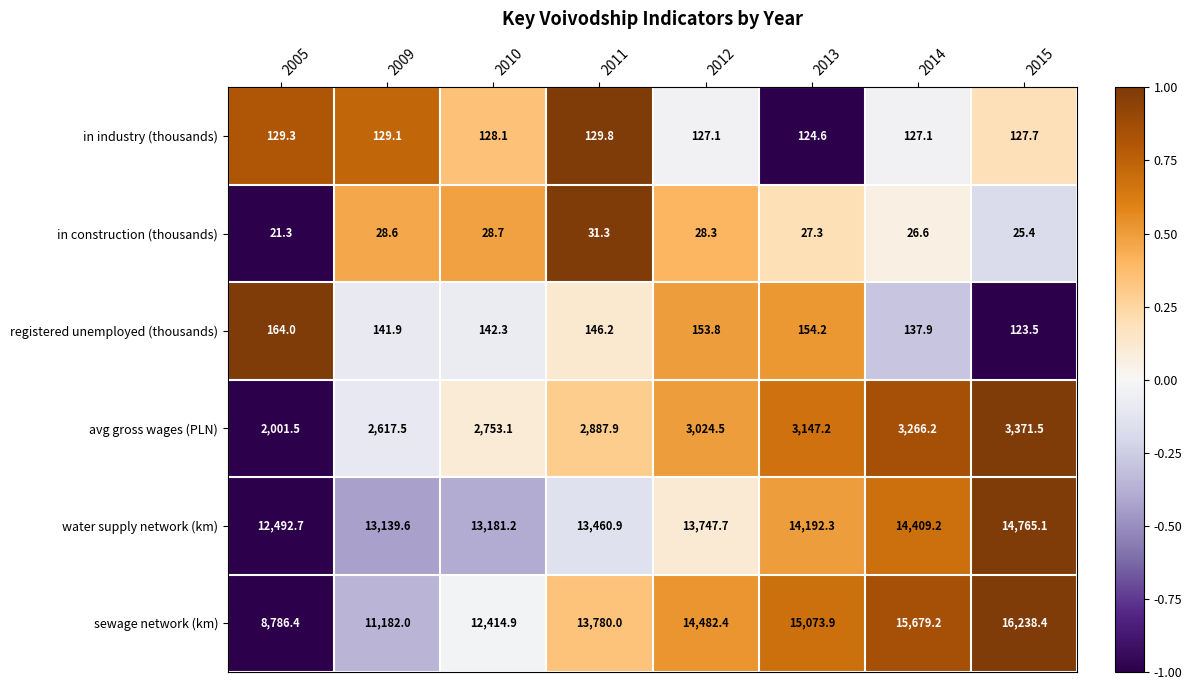

What is the maximum value for avg gross wages (PLN)?

3371.5